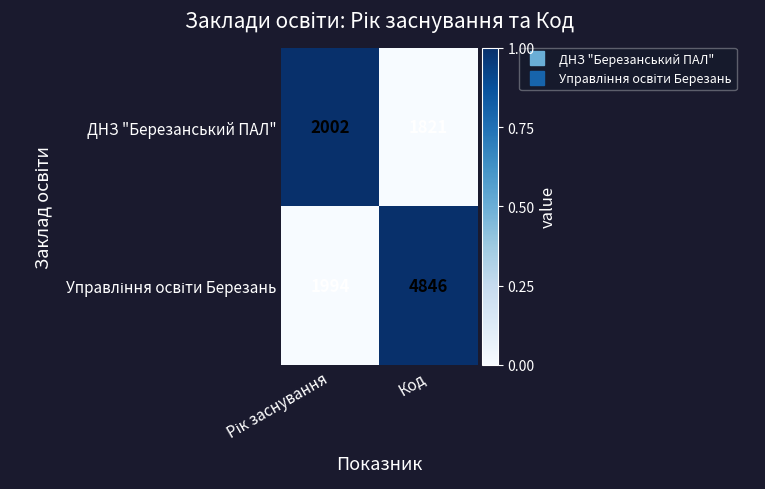

What is the total value across all series at Код?

6667